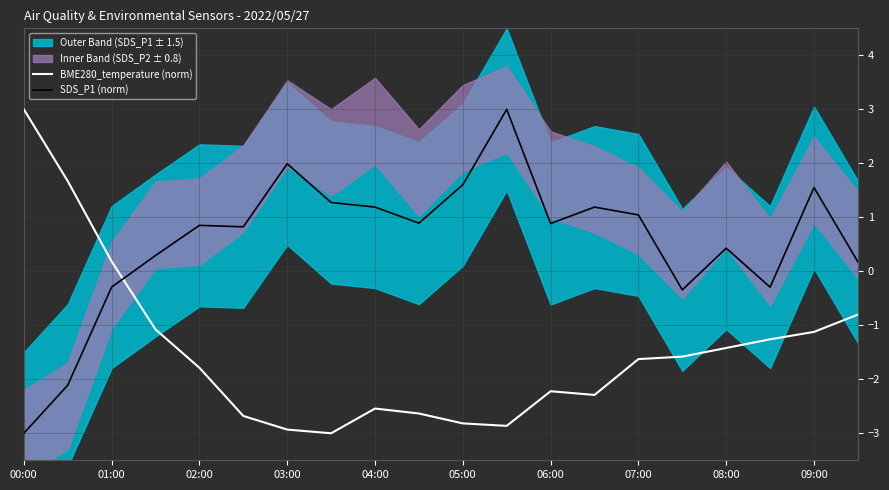

What is the maximum value shown in the chart?

3.0